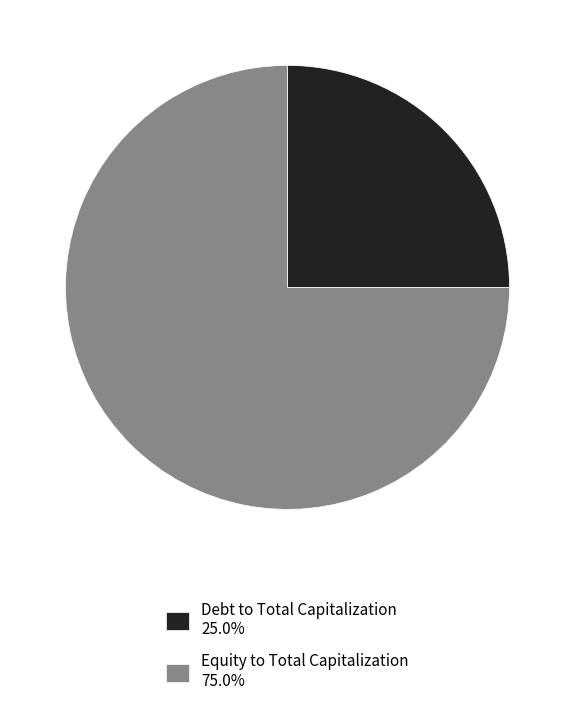

Is Equity to Total Capitalization 75.0% the majority of the pie?

Yes